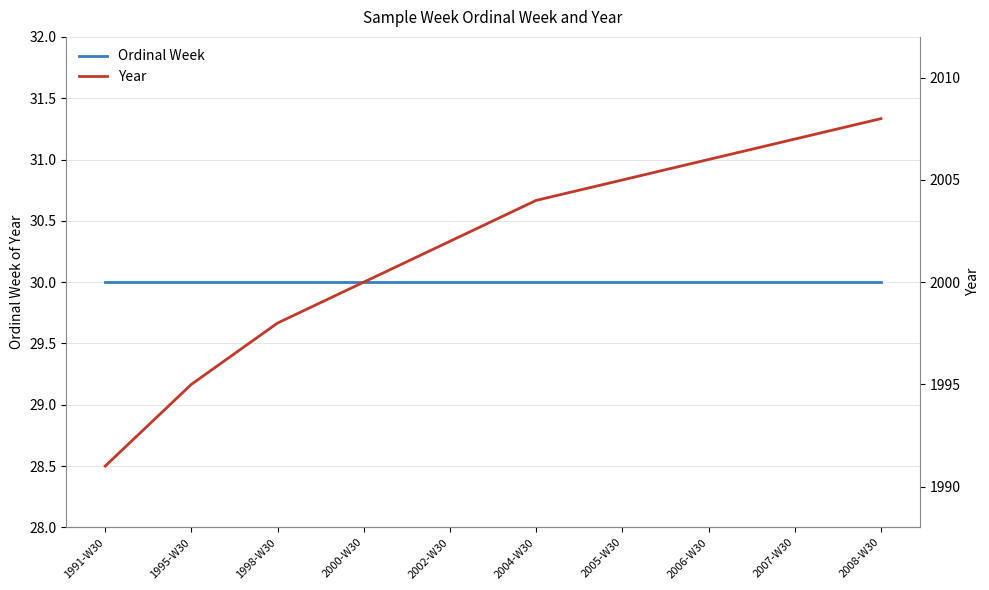

True or false: Ordinal Week and Year intersect in this chart.

False